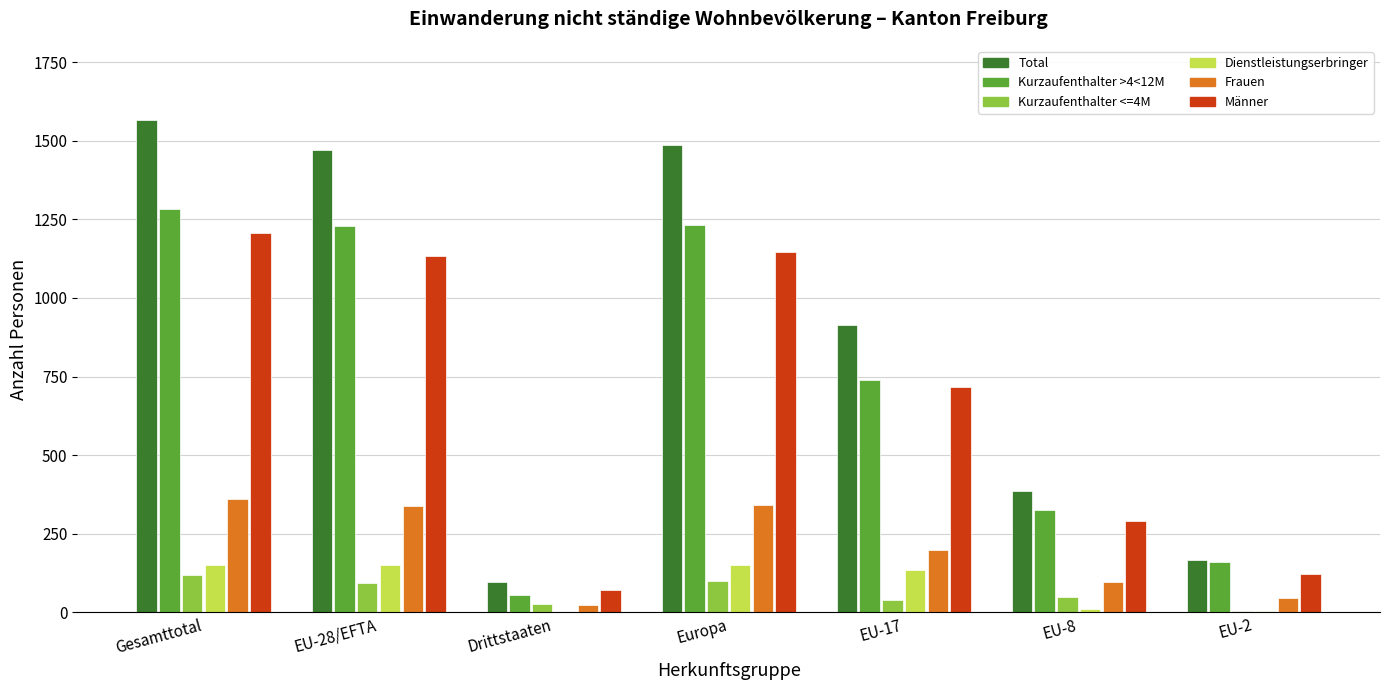

What is the sum of all Frauen values?

1398